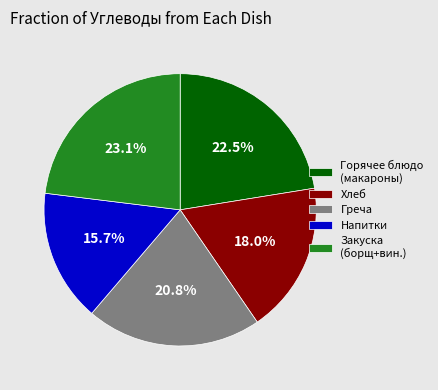

Is there any slice that represents more than half of the pie?

No